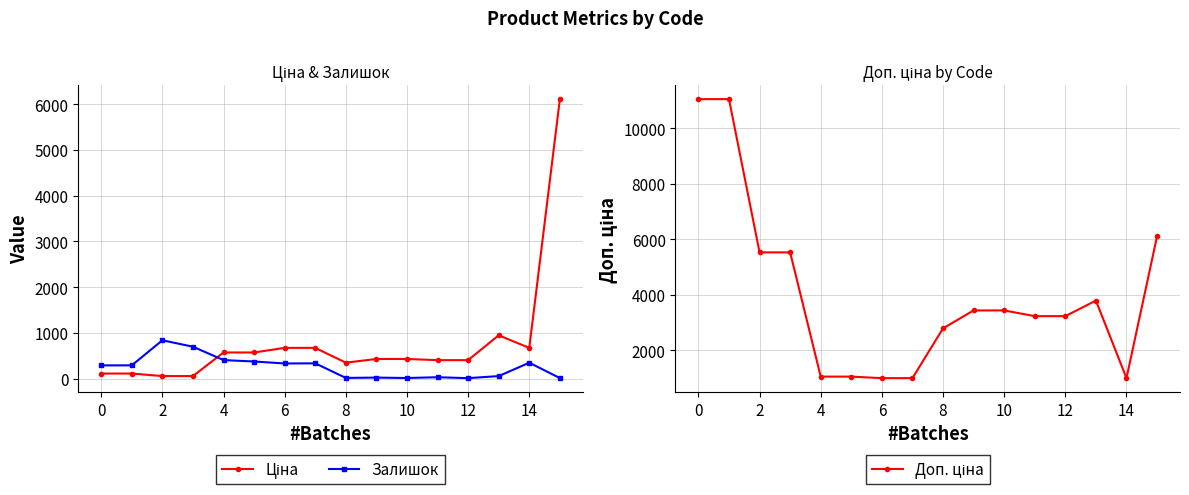

True or false: Залишок has more than 0 interior local peaks.

True